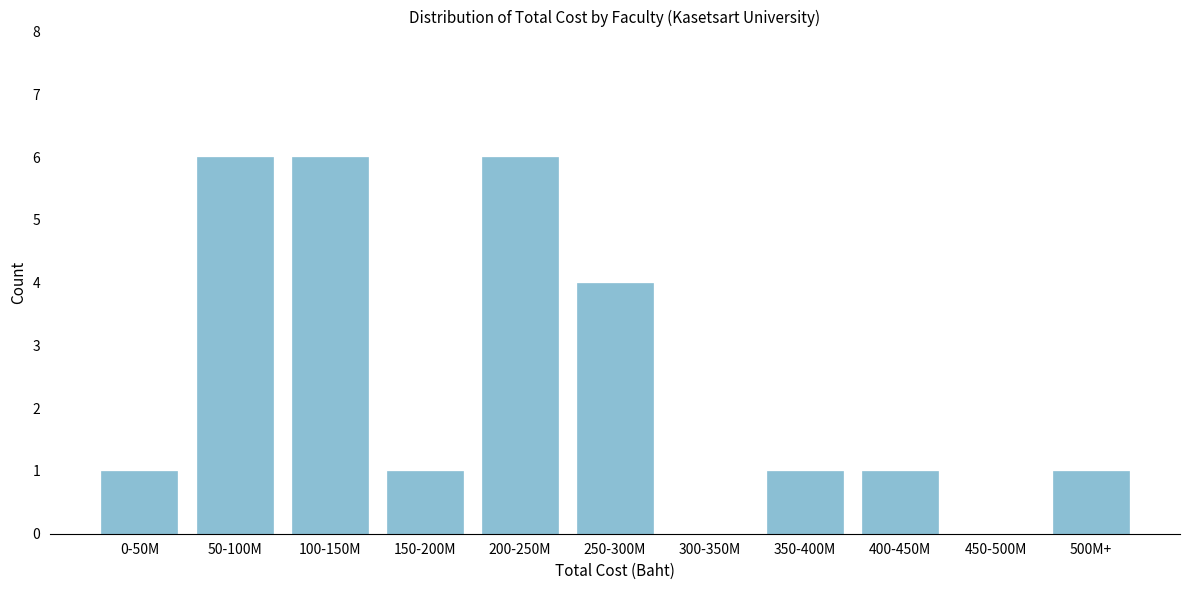

Reading left to right, transcribe all the data shown in this chart.

0-50M=1	50-100M=6	100-150M=6	150-200M=1	200-250M=6	250-300M=4	300-350M=0	350-400M=1	400-450M=1	450-500M=0	500M+=1